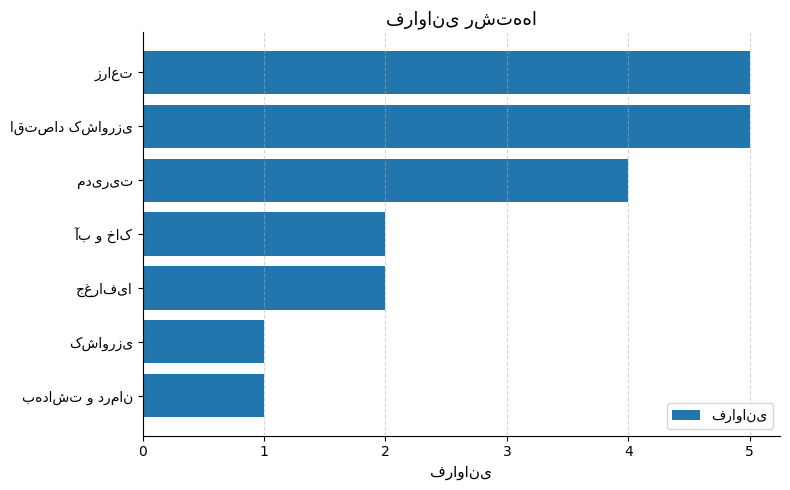

What is the average value?

3